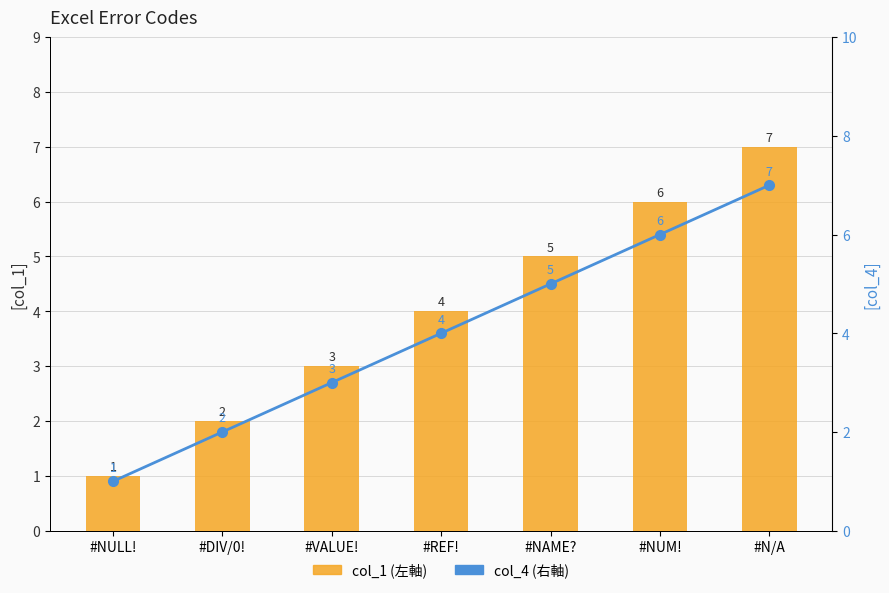

List the series in order of their peak value, lowest first.

col_1 (左軸), col_4 (右軸)